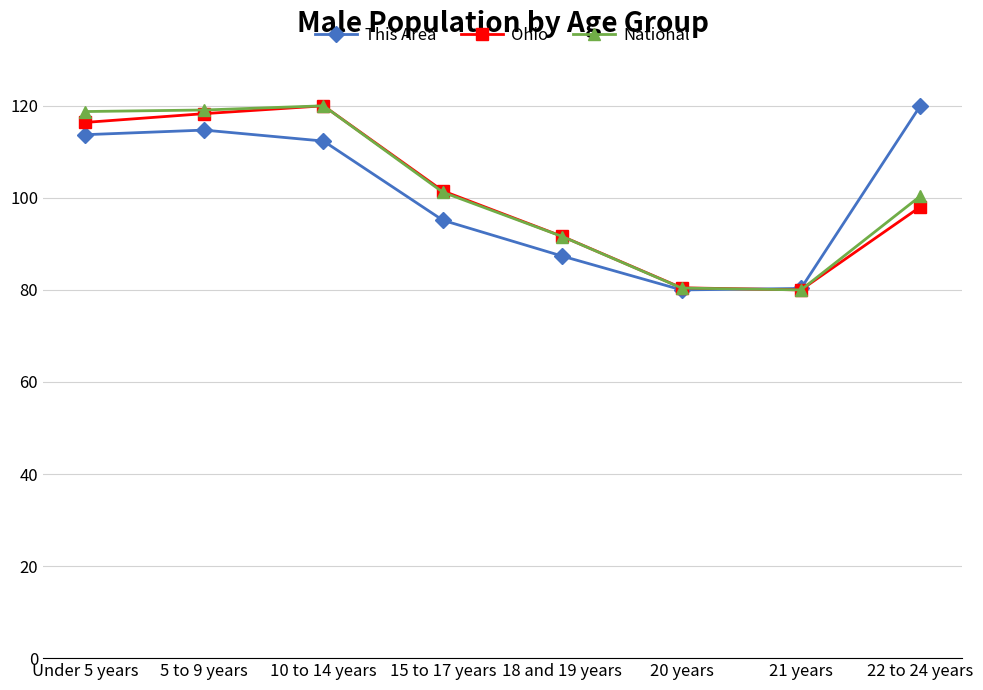

Is the value of National at 18 and 19 years greater than the value of This Area at 20 years?

Yes